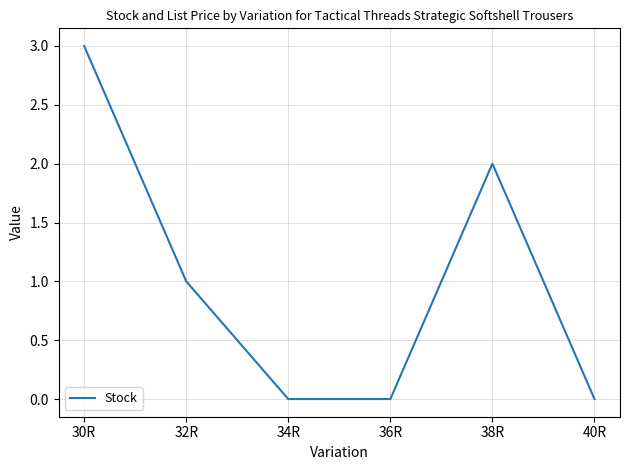

Which category has the highest value across all series?

30R